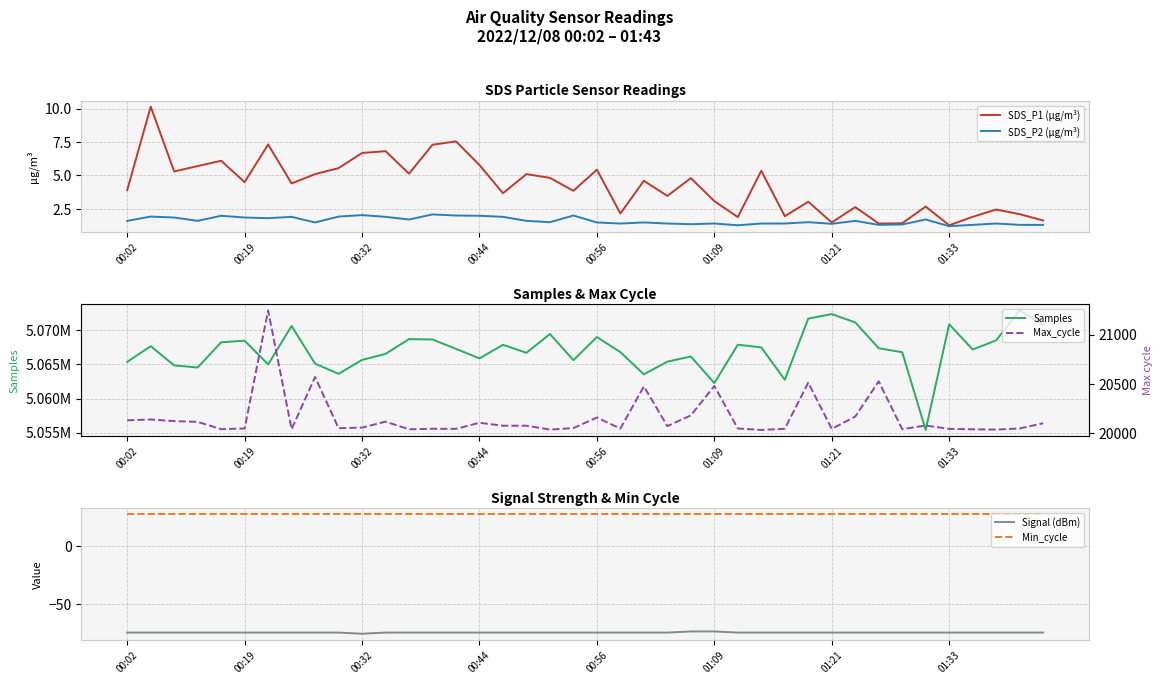

What is the minimum value for SDS_P1 (µg/m³)?

1.3